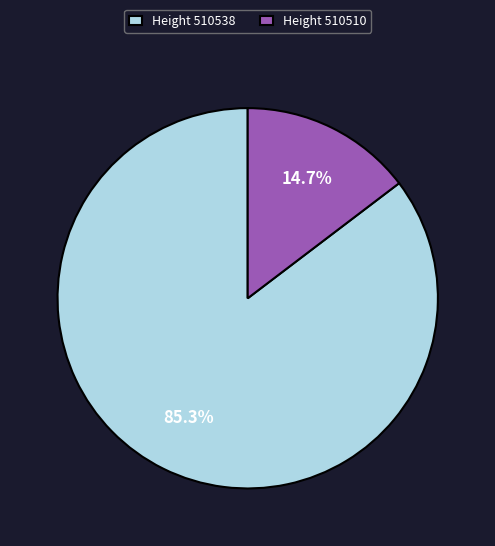

How many slices are in this pie chart?

2